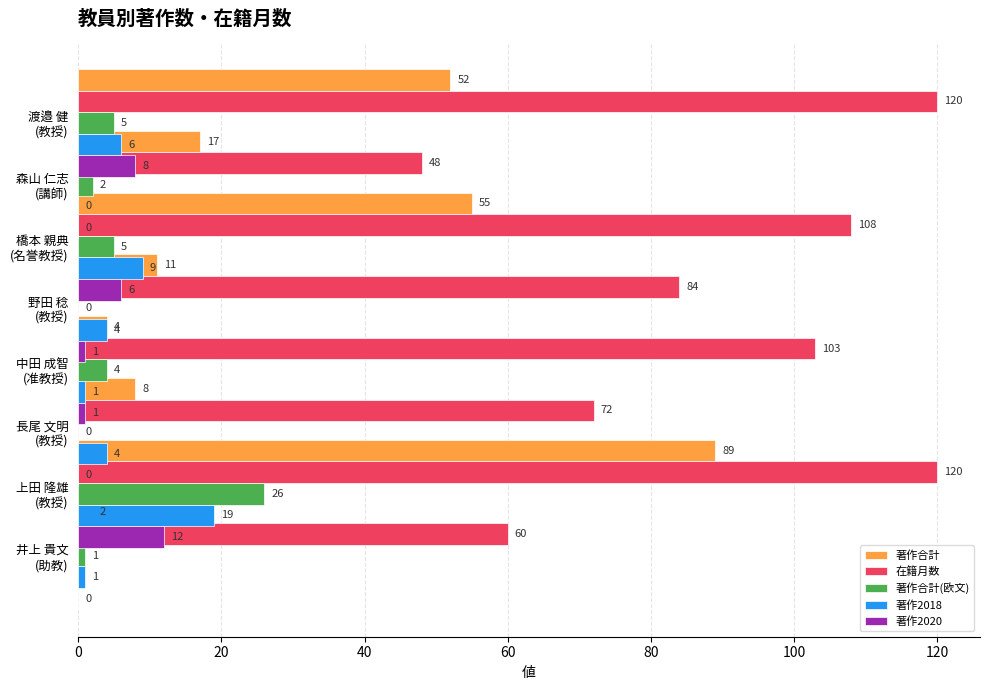

How many bars are there in each group?

5